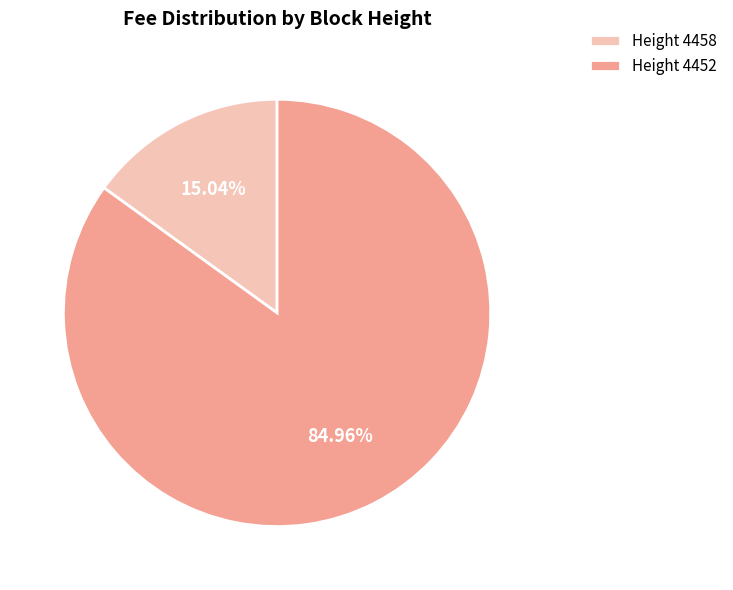

Which has a higher value, Height 4452 or Height 4458?

Height 4452